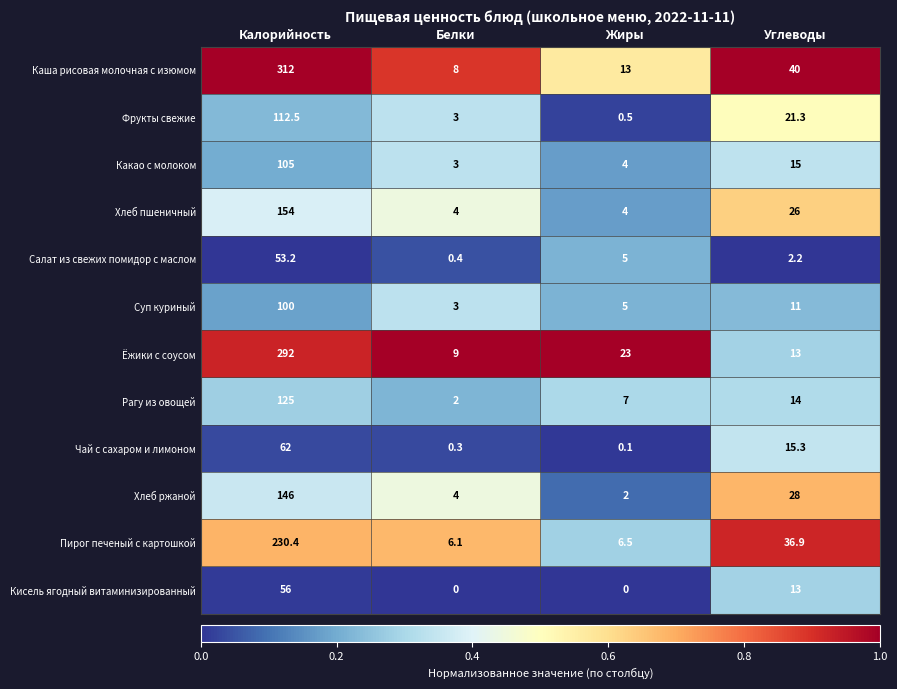

Where does the Фрукты свежие series first go above 21?

Калорийность